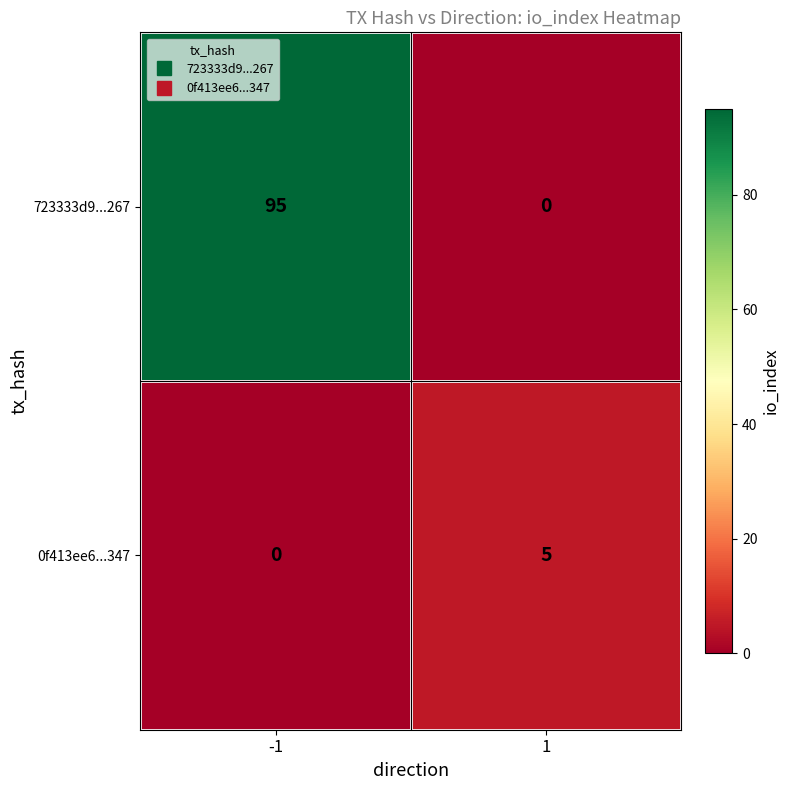

What is the sum of the 723333d9...267 values at -1 and 1?

95